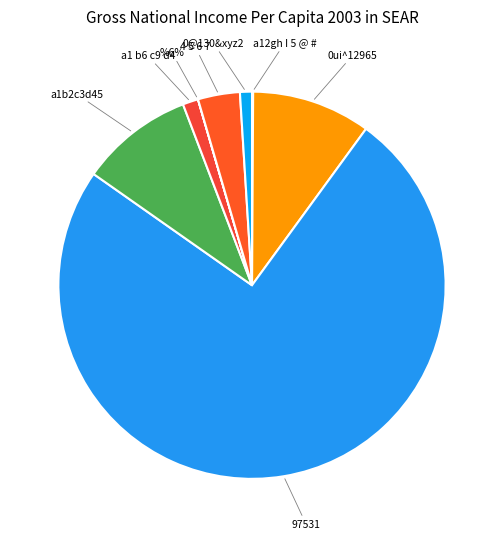

What percentage is NOT represented by 4 5 6 7?

96.5%